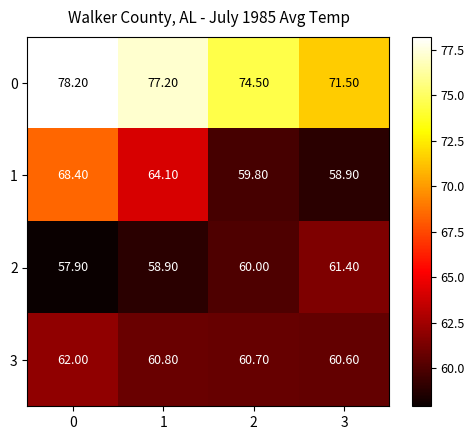

What is the greatest value displayed?

78.2